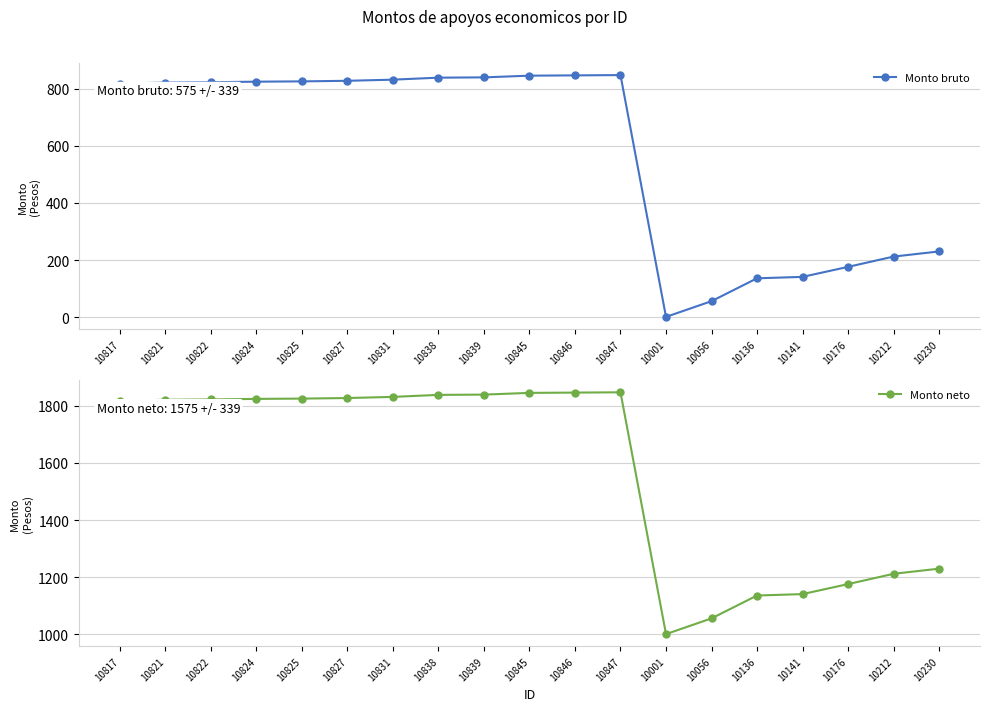

Is the value of Monto bruto at 10846 greater than the value of Monto neto at 10846?

No